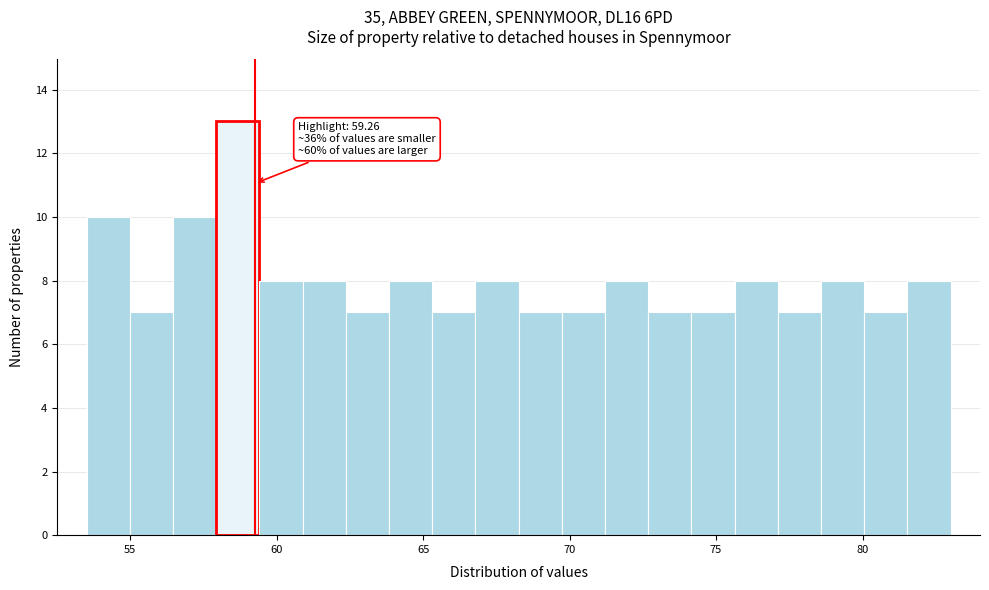

Read against the x-axis, roughly where is the centre of the tallest bar?

58.5